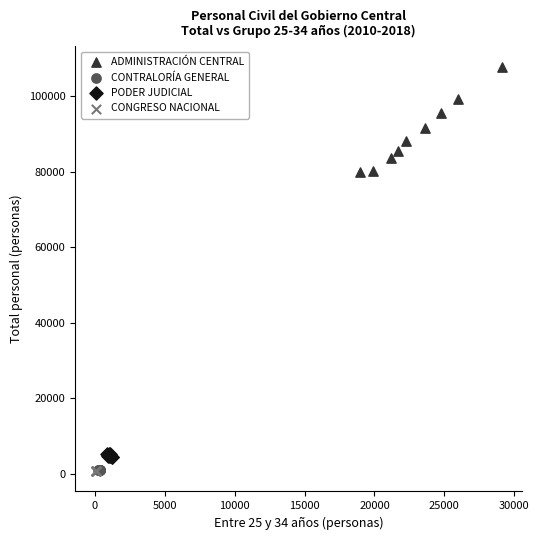

Which series has the largest Y range (max minus min)?

ADMINISTRACIÓN CENTRAL